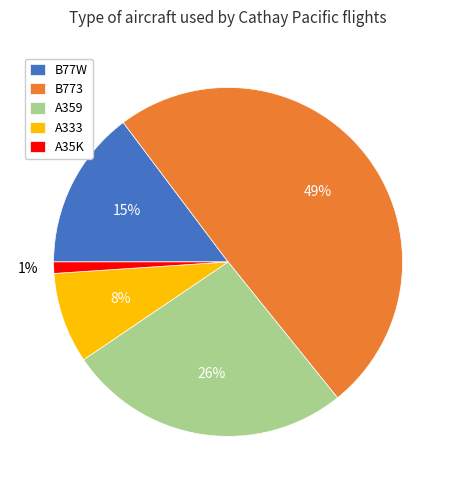

What is the largest slice in the pie chart?

B773